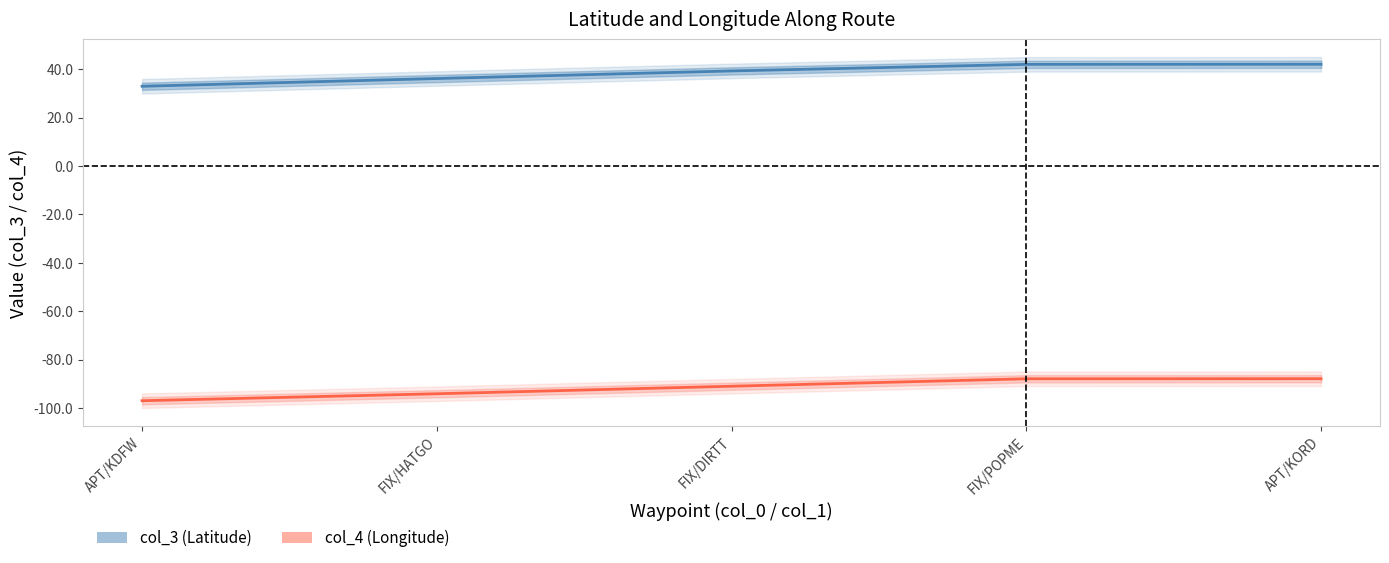

What position from the left is APT/KORD?

5